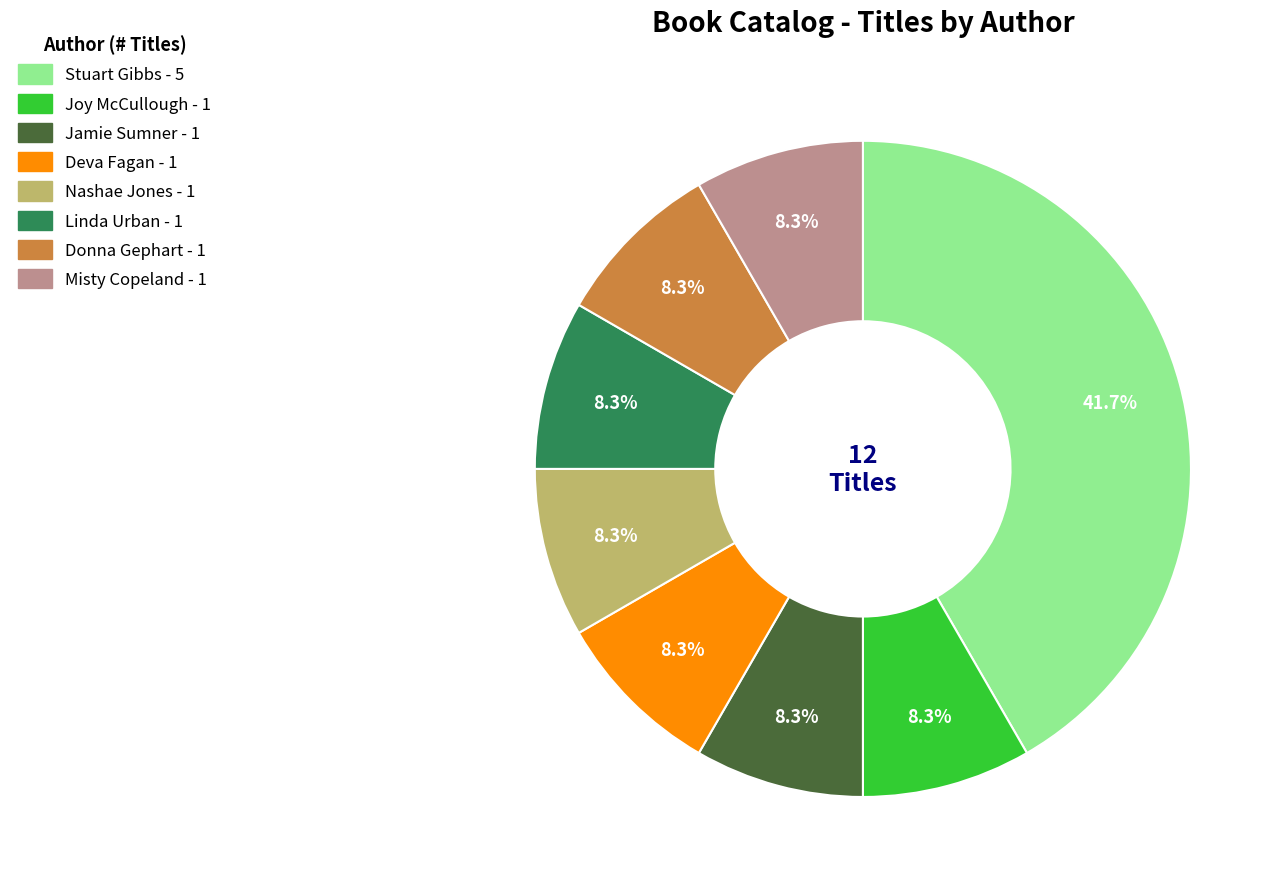

Is Joy McCullough the majority of the pie?

No